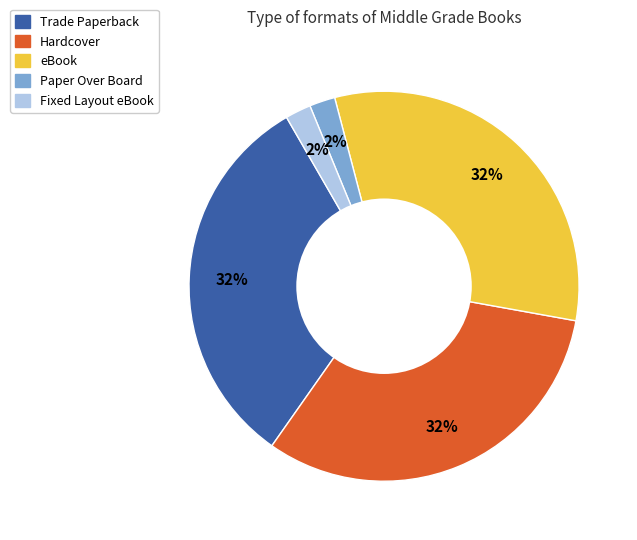

True or false: eBook accounts for 32% of the total.

True